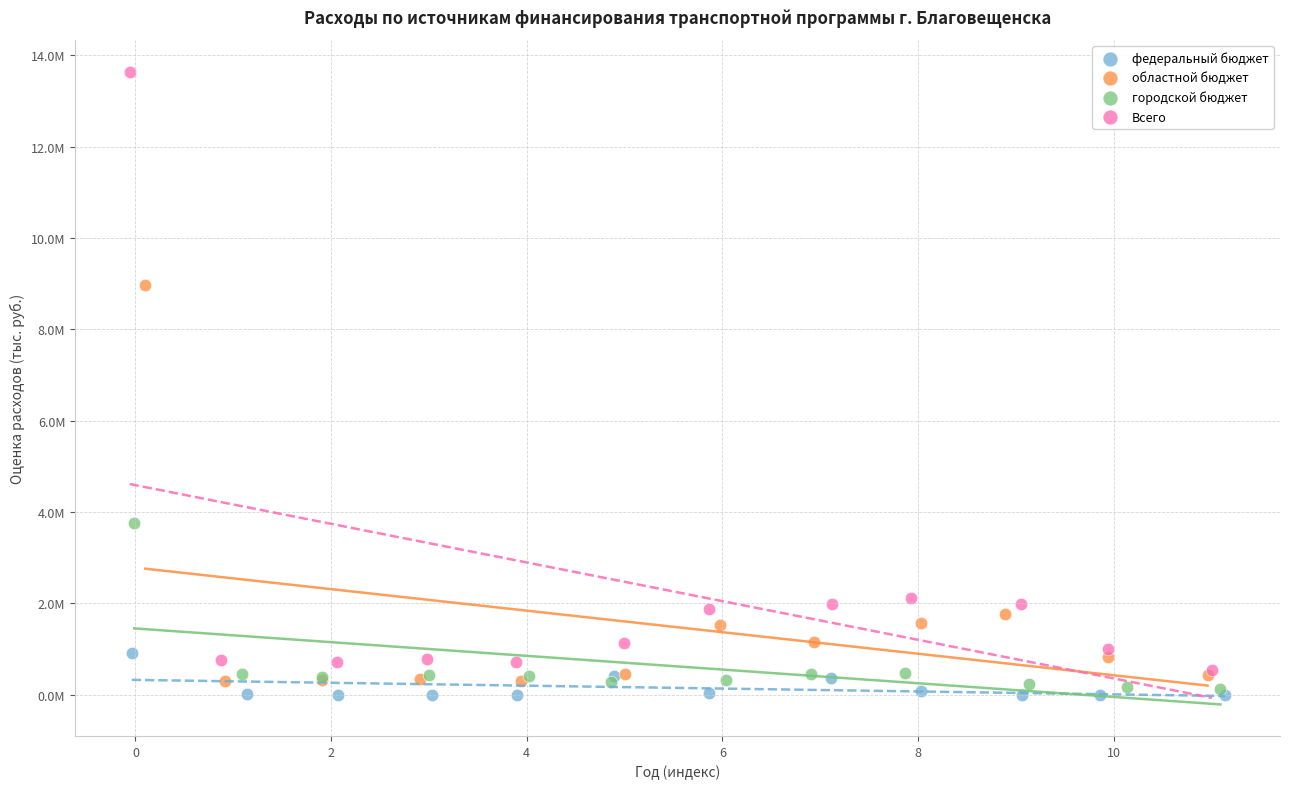

What are all the series names shown in the legend?

федеральный бюджет, областной бюджет, городской бюджет, Всего